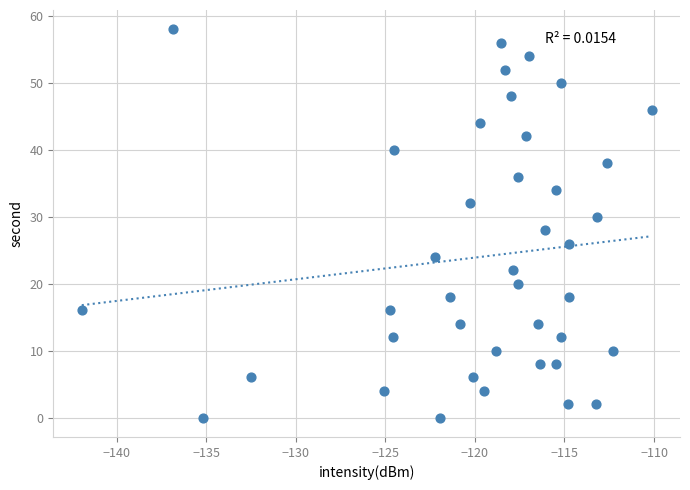

What is the range of Y values (max minus min)?

58